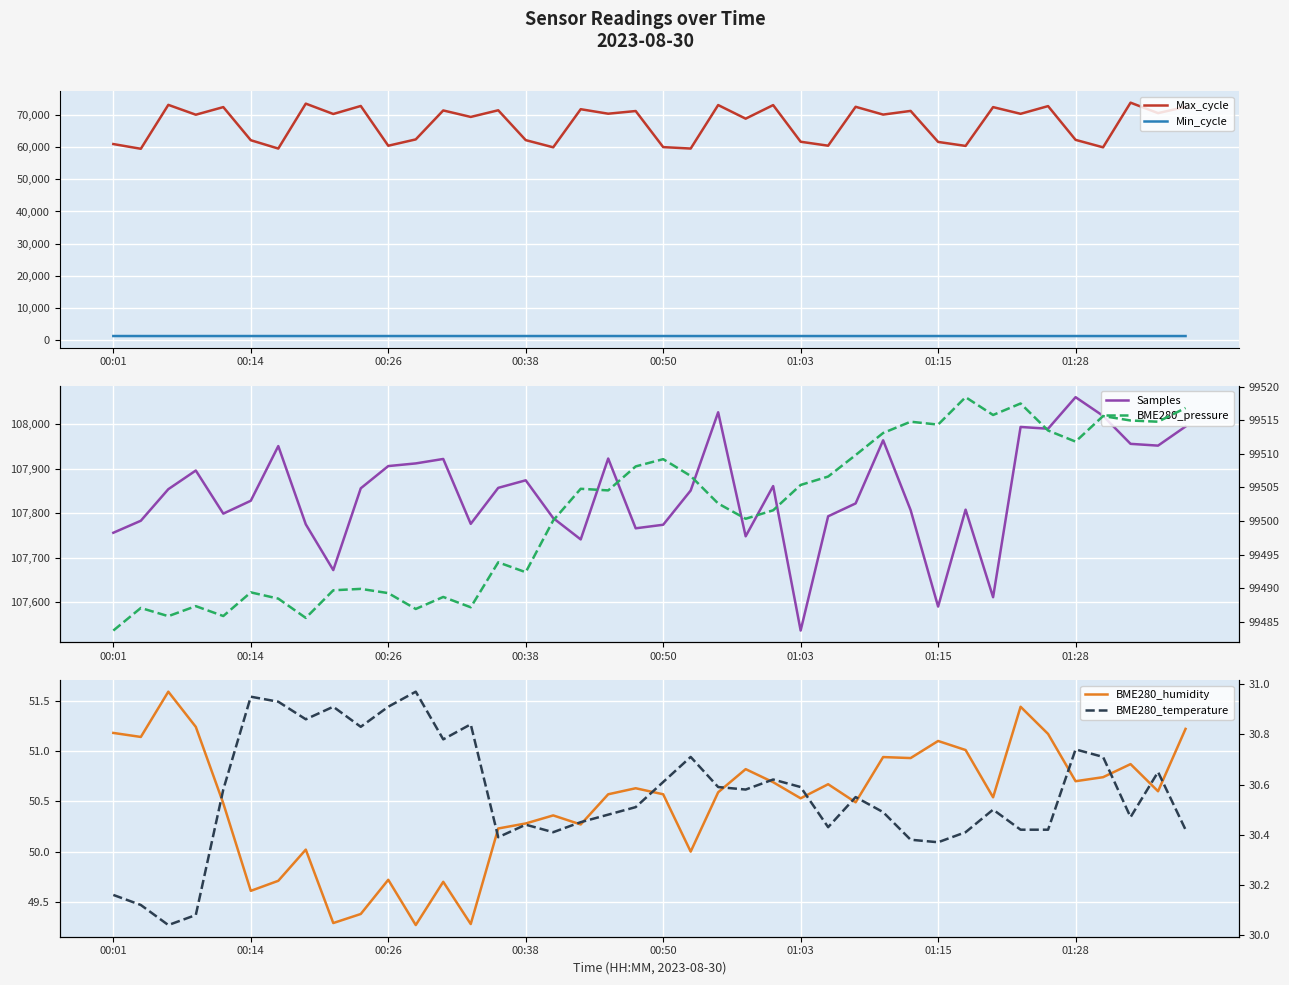

Count the number of data series in this chart.

6